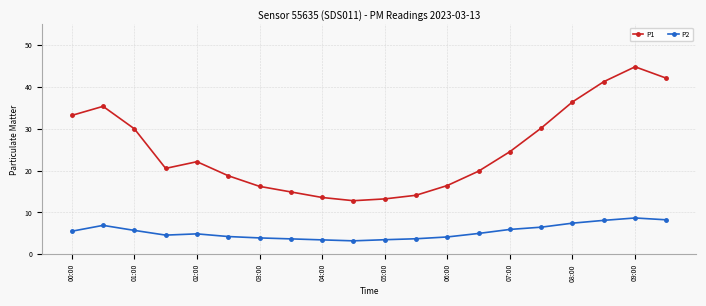

What is the maximum value shown in the chart?

44.8